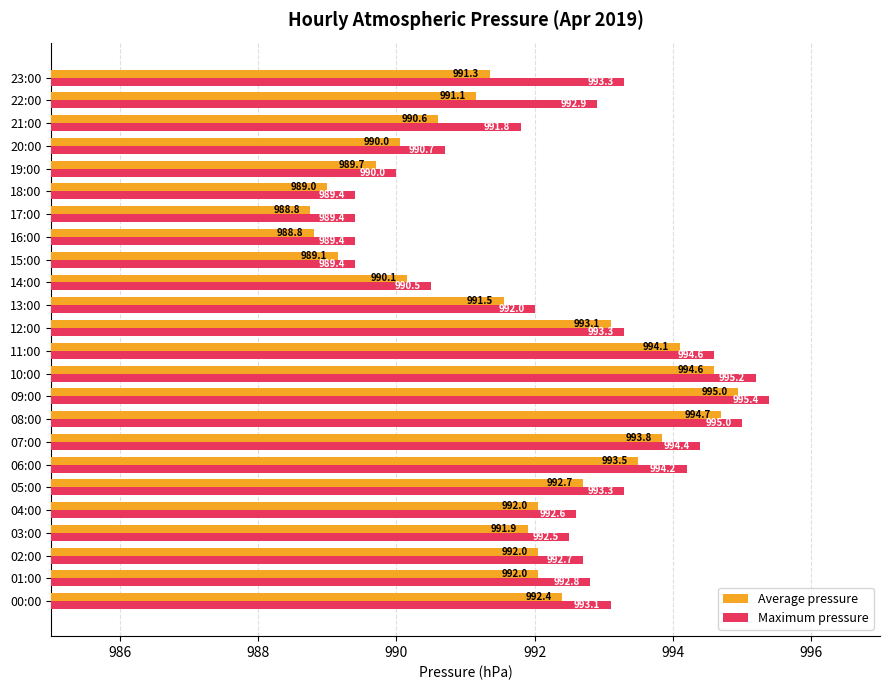

True or false: Average pressure has a value of 352.1 at 09:00.

False